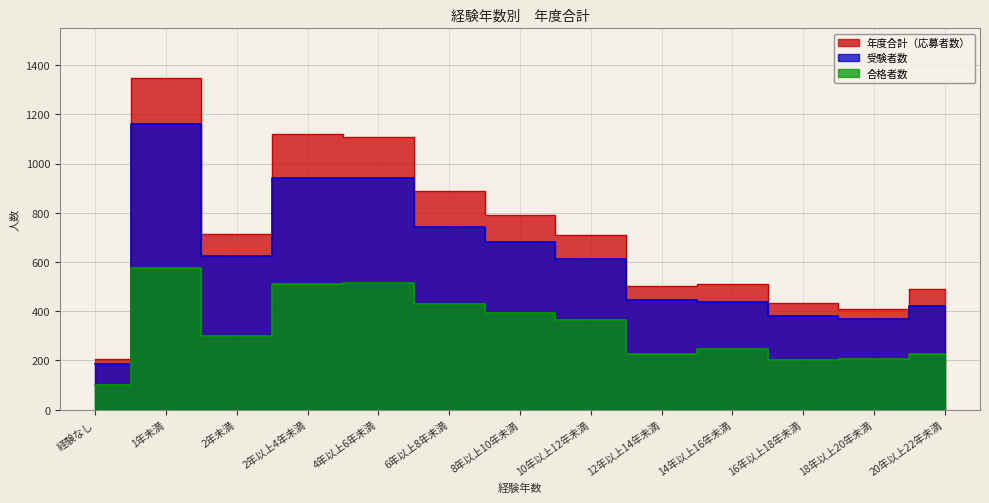

Where is 受験者数 nearest to the value 673?

8年以上10年未満